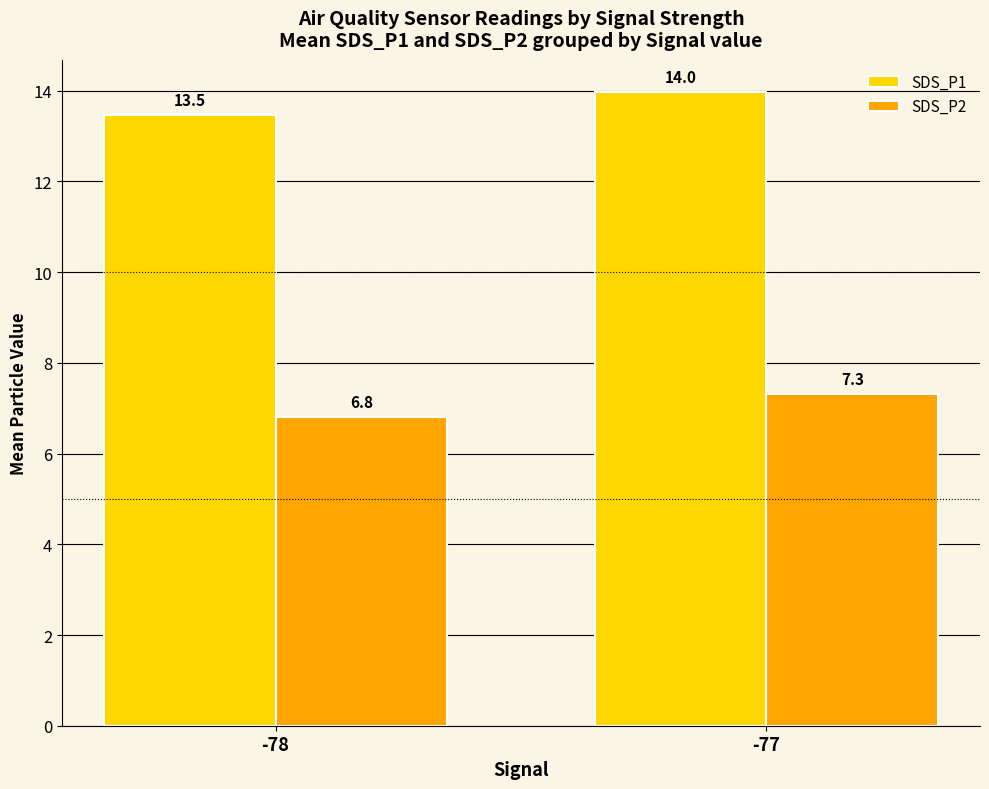

Where is SDS_P1 nearest to the value 13?

-78